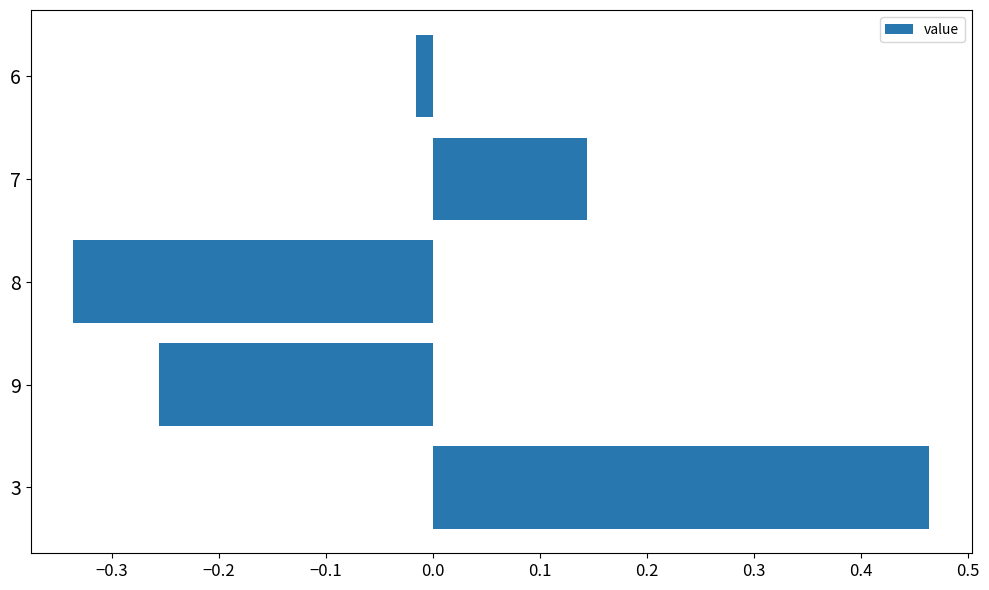

What is the change in value from 3 to 9?

-0.7